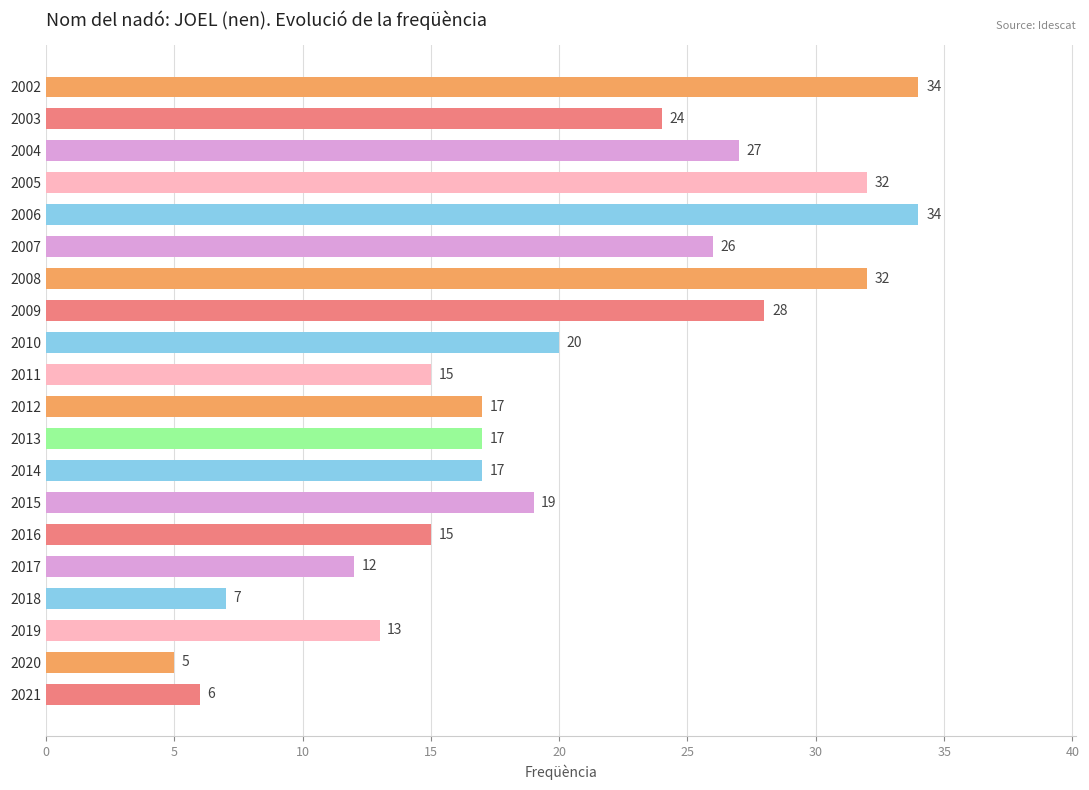

Are the bars grouped side by side (vs. stacked)?

No